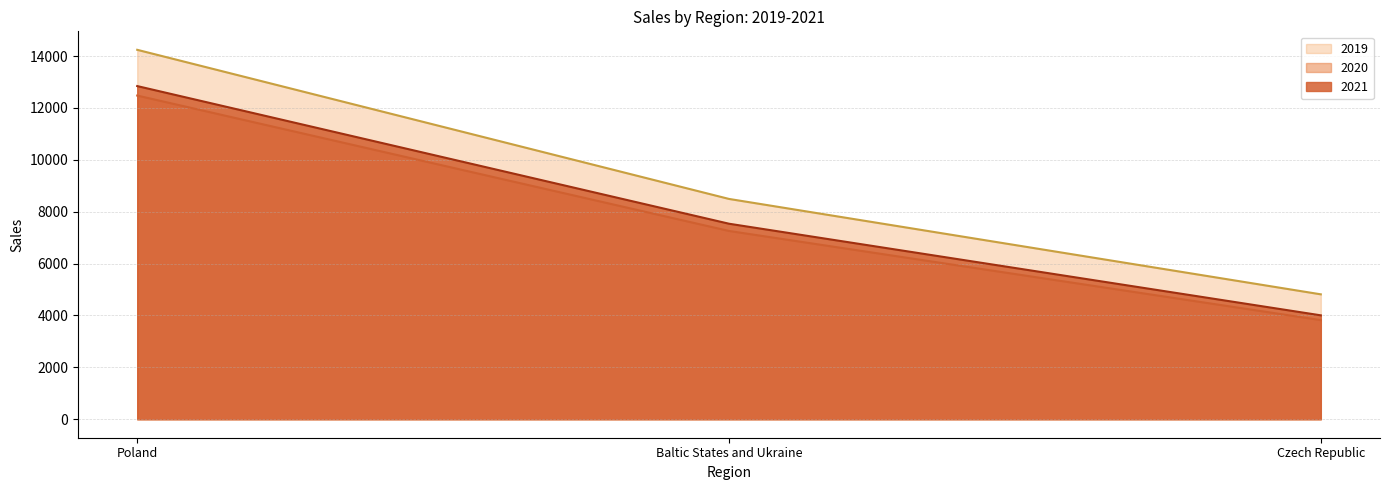

How many lines are shown in the chart?

3